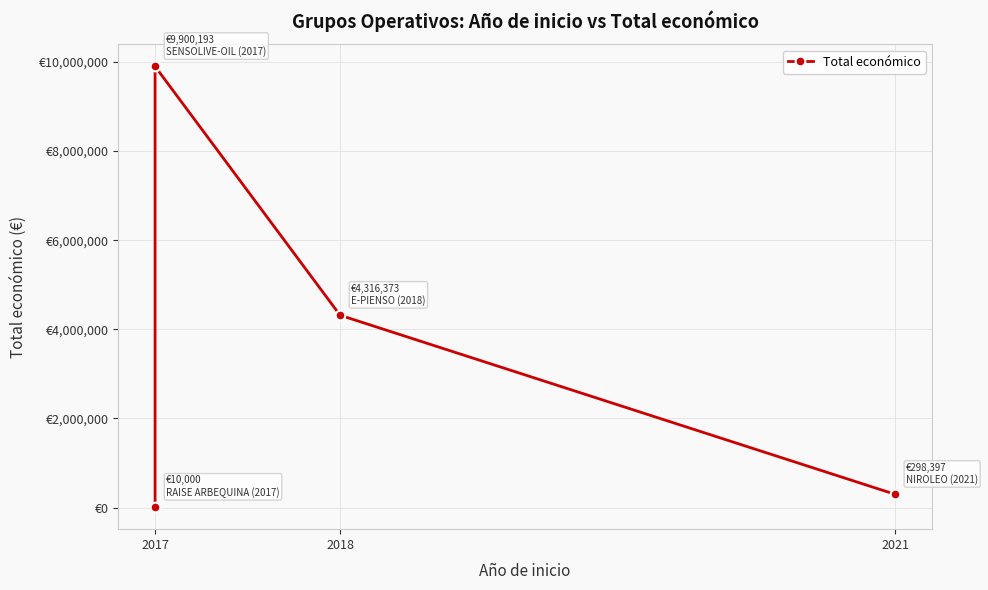

What is the difference between the maximum and minimum values?

9890193